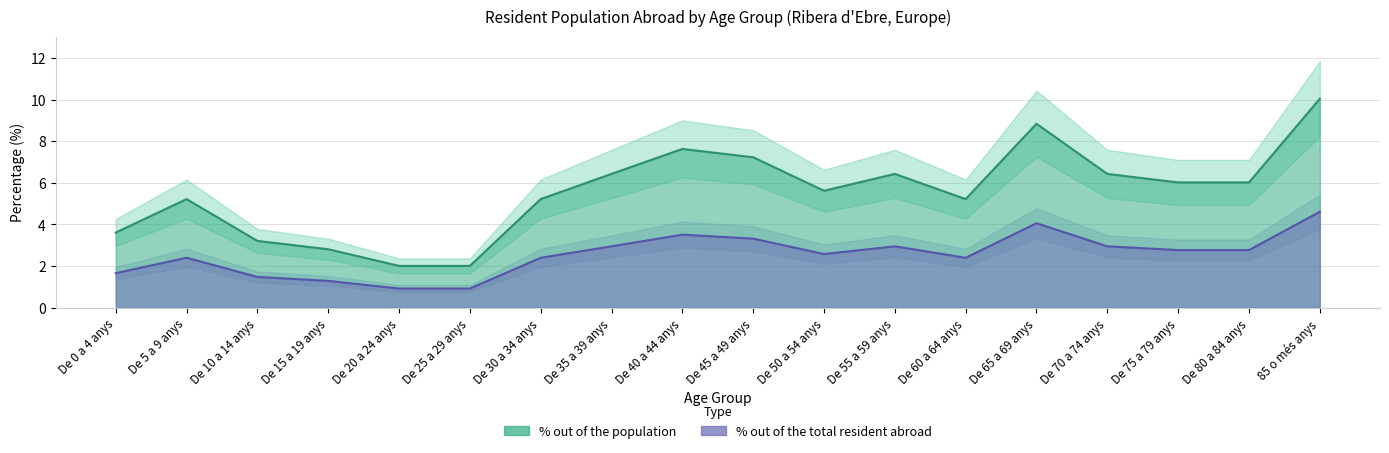

What is the highest value of the % out of the total of the population resident abroad series?

4.6